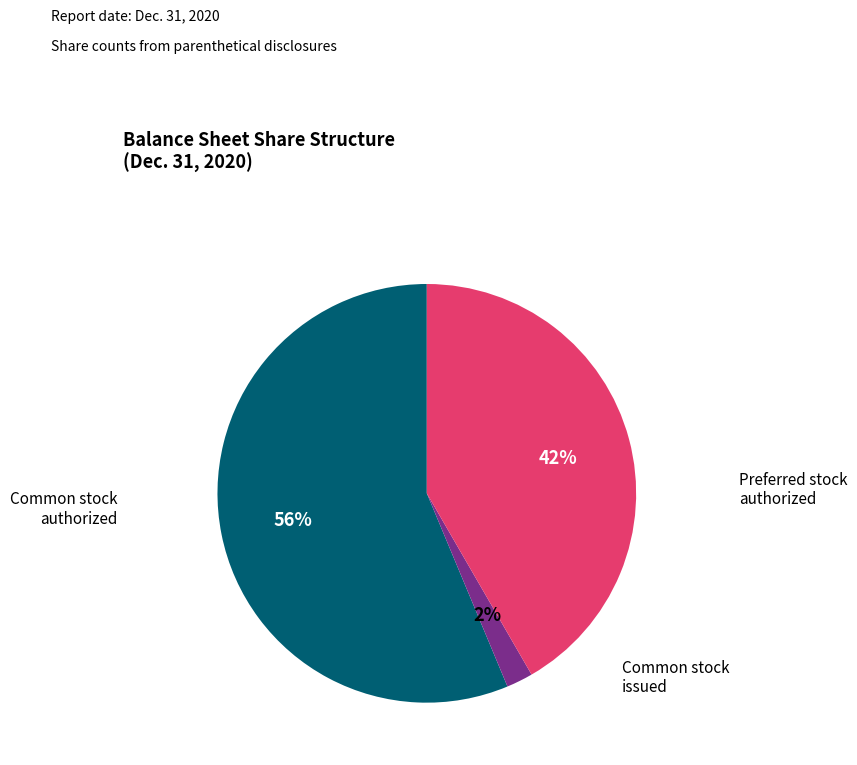

Does any single category account for the majority?

Yes